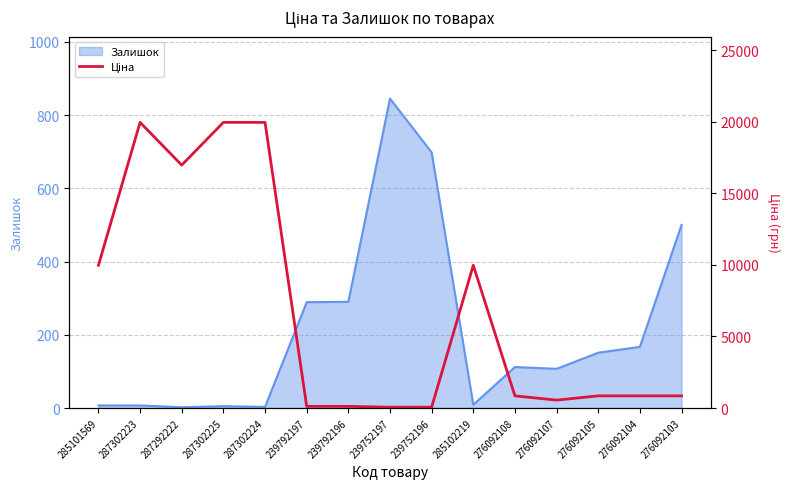

Is it true that the value at 276092103 is 405.6?

False